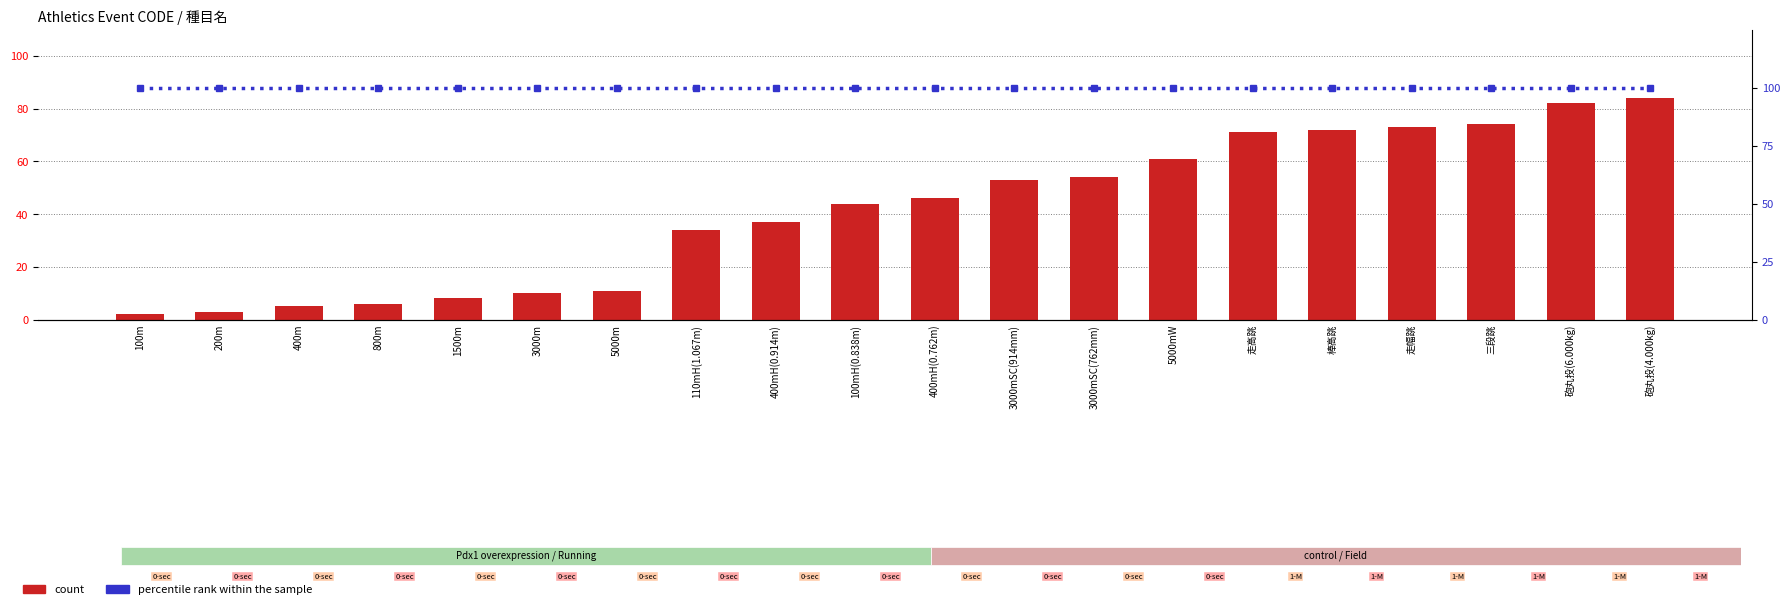

What is the difference between the highest and lowest values at 400mH(0.762m)?

54